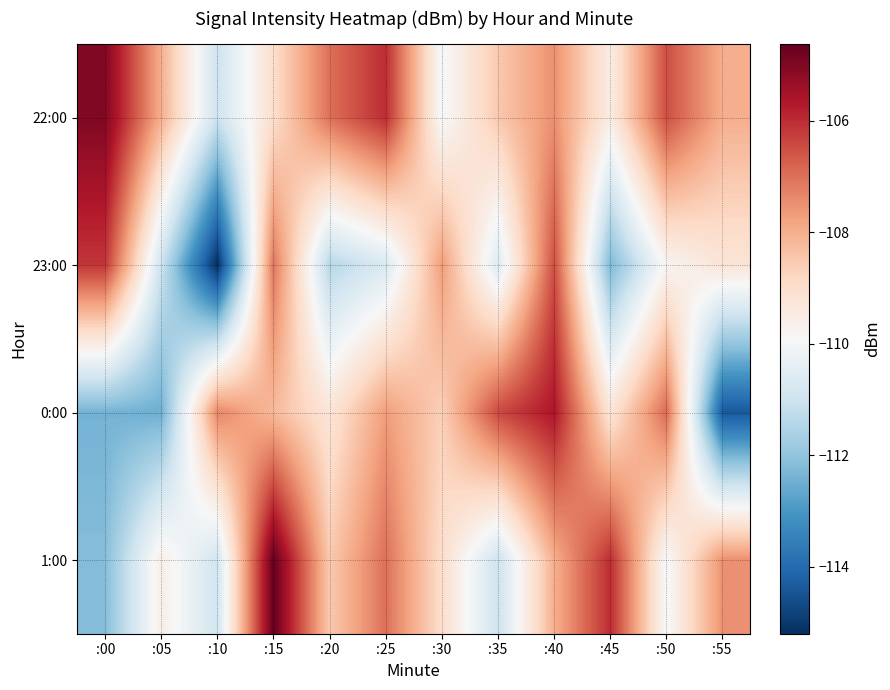

At which category is the sum across all series the highest?

:40